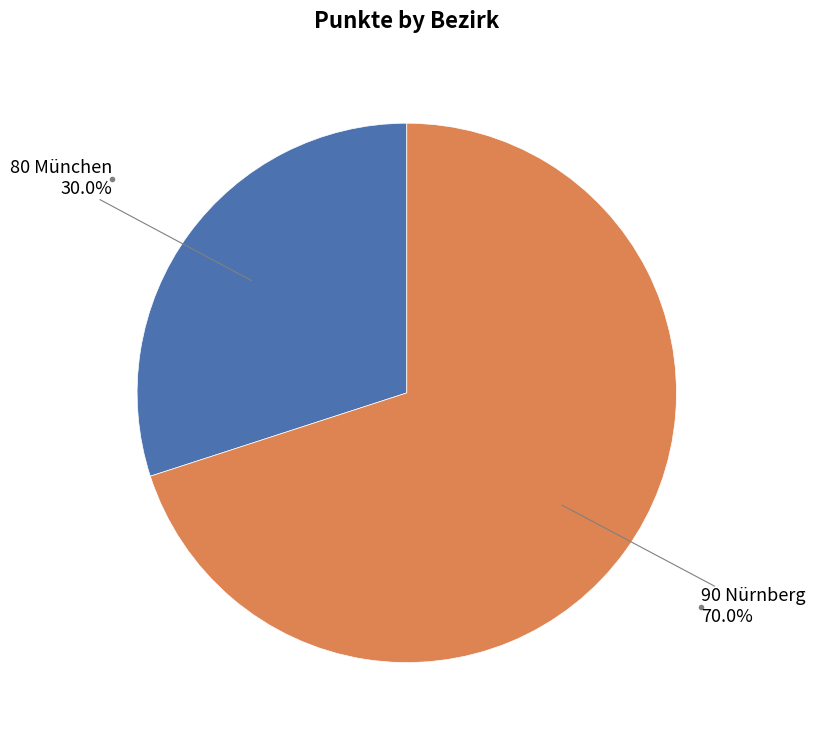

Is there a majority slice in this chart?

Yes